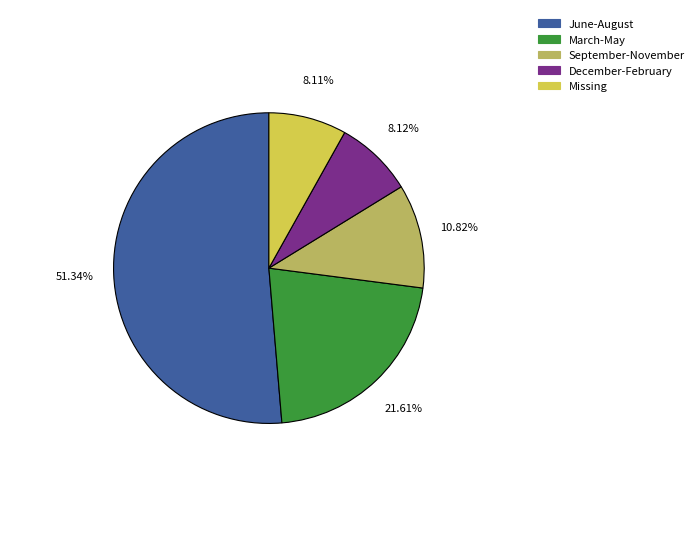

Does any single category account for the majority?

Yes